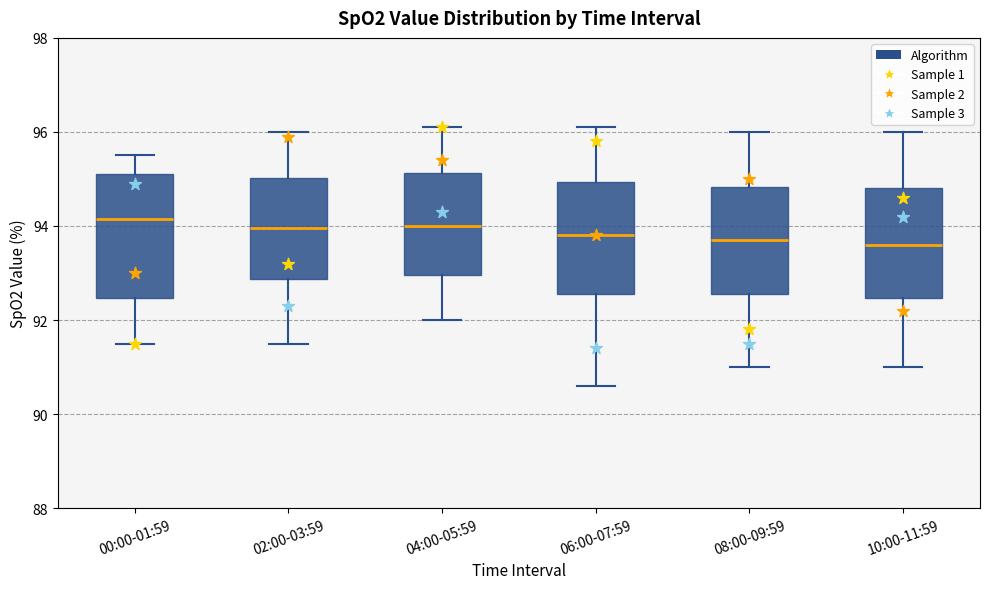

Comparing the boxes themselves (not the whiskers), which one is the tallest?

00:00-01:59